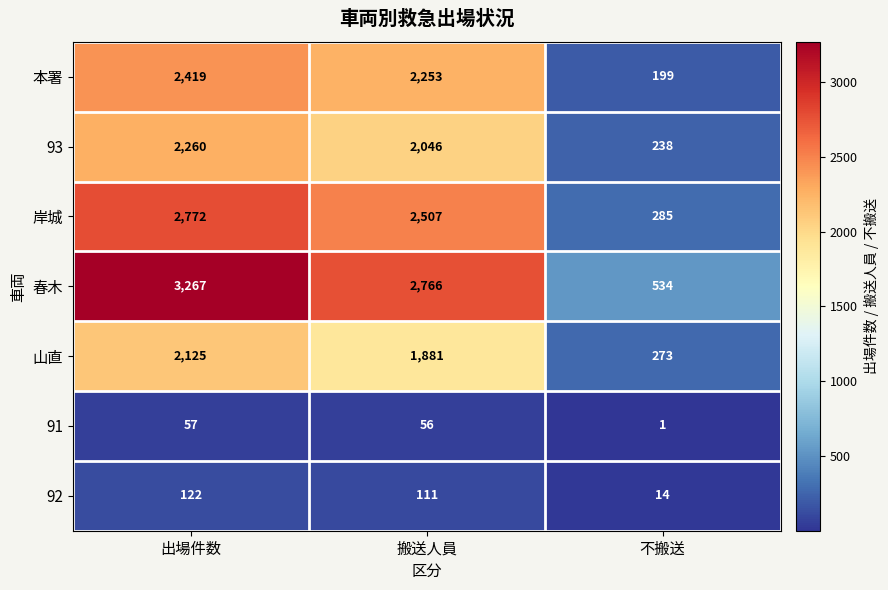

Between 出場件数 and 不搬送, which series saw the biggest shift?

春木